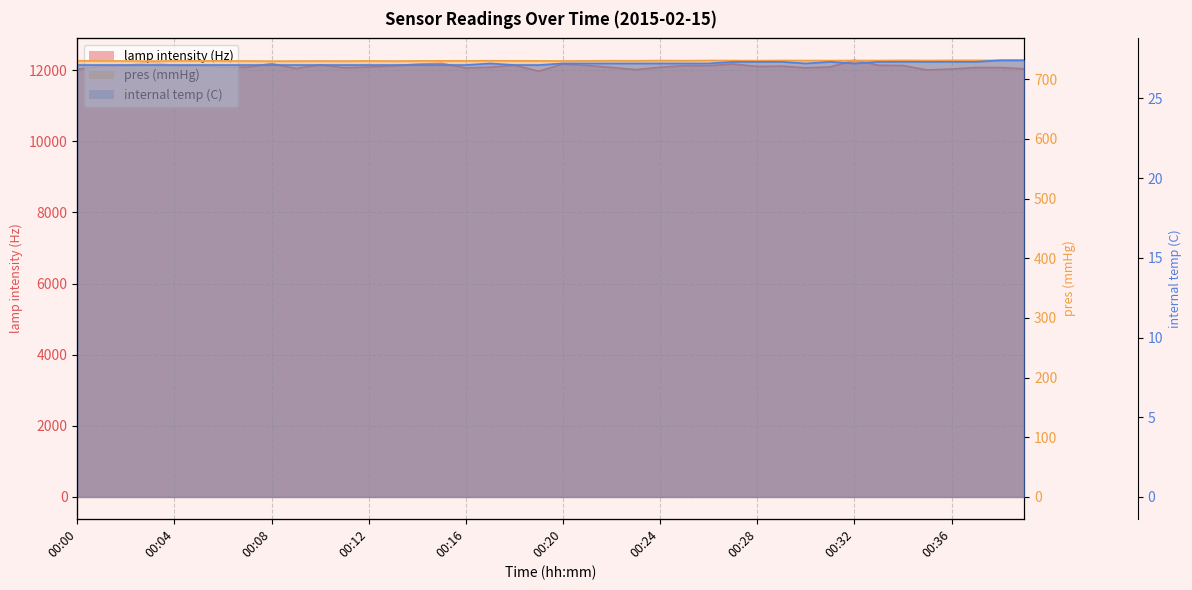

Reading left to right, transcribe all the data shown in this chart.

lamp intensity (Hz): 12022.0	12109.0	12117.0	12246.0	12111.0	12120.0	12075.0	12083.0	12182.0	12046.0	12147.0	12065.0	12086.0	12121.0	12167.0	12189.0	12059.0	12081.0	12137.0	11969.0	12171.0	12130.0	12075.0	12014.0	12081.0	12124.0	12123.0	12173.0	12102.0	12111.0	12063.0	12087.0	12277.0	12135.0	12128.0	12003.0	12030.0	12072.0	12071.0	12036.0
pres (mmHg): 731.0	730.7	730.6	730.3	730.7	730.8	730.7	730.5	730.3	730.4	730.5	730.4	730.7	730.4	730.7	730.8	730.8	731.0	730.8	730.8	730.6	730.8	731.0	730.9	731.3	731.1	731.4	731.3	731.1	731.4	731.3	731.2	731.4	731.3	731.6	731.4	731.6	731.6	731.5	731.8
internal temp (C): 27.1	27.1	27.1	27.1	27.1	27.1	27.1	27.1	27.1	27.1	27.1	27.1	27.1	27.1	27.1	27.1	27.1	27.2	27.1	27.1	27.2	27.2	27.2	27.2	27.2	27.2	27.2	27.3	27.3	27.3	27.2	27.3	27.2	27.3	27.3	27.3	27.3	27.3	27.4	27.4